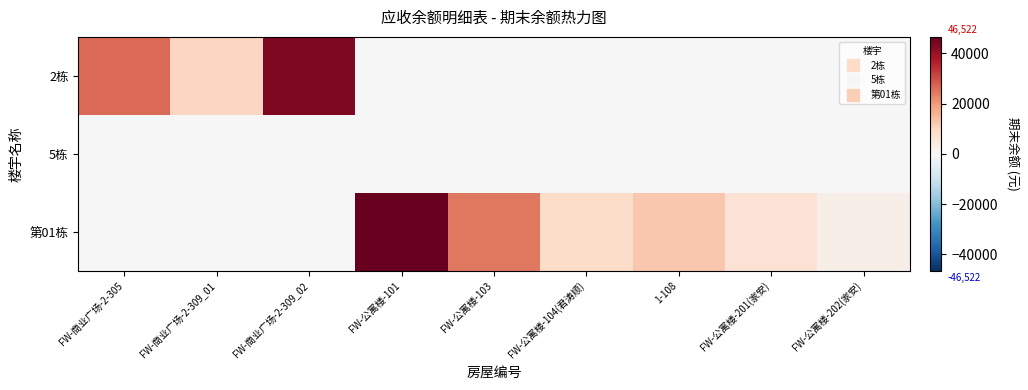

Reading left to right, extract all data points from this chart.

2栋: FW-商业广场-2-305=26250.8	FW-商业广场-2-309_01=10034.7	FW-商业广场-2-309_02=43484.0	FW-公寓楼-101=0.0	FW-公寓楼-103=0.0	FW-公寓楼-104(君涛顺)=0.0	1-108=0.0	FW-公寓楼-201(家安)=0.0	FW-公寓楼-202(家安)=0.0
5栋: FW-商业广场-2-305=0.0	FW-商业广场-2-309_01=0.0	FW-商业广场-2-309_02=0.0	FW-公寓楼-101=0.0	FW-公寓楼-103=0.0	FW-公寓楼-104(君涛顺)=0.0	1-108=0.0	FW-公寓楼-201(家安)=0.0	FW-公寓楼-202(家安)=0.0
第01栋: FW-商业广场-2-305=0.0	FW-商业广场-2-309_01=0.0	FW-商业广场-2-309_02=0.0	FW-公寓楼-101=46521.5	FW-公寓楼-103=24471.4	FW-公寓楼-104(君涛顺)=8404.2	1-108=12596.5	FW-公寓楼-201(家安)=6811.7	FW-公寓楼-202(家安)=2707.2